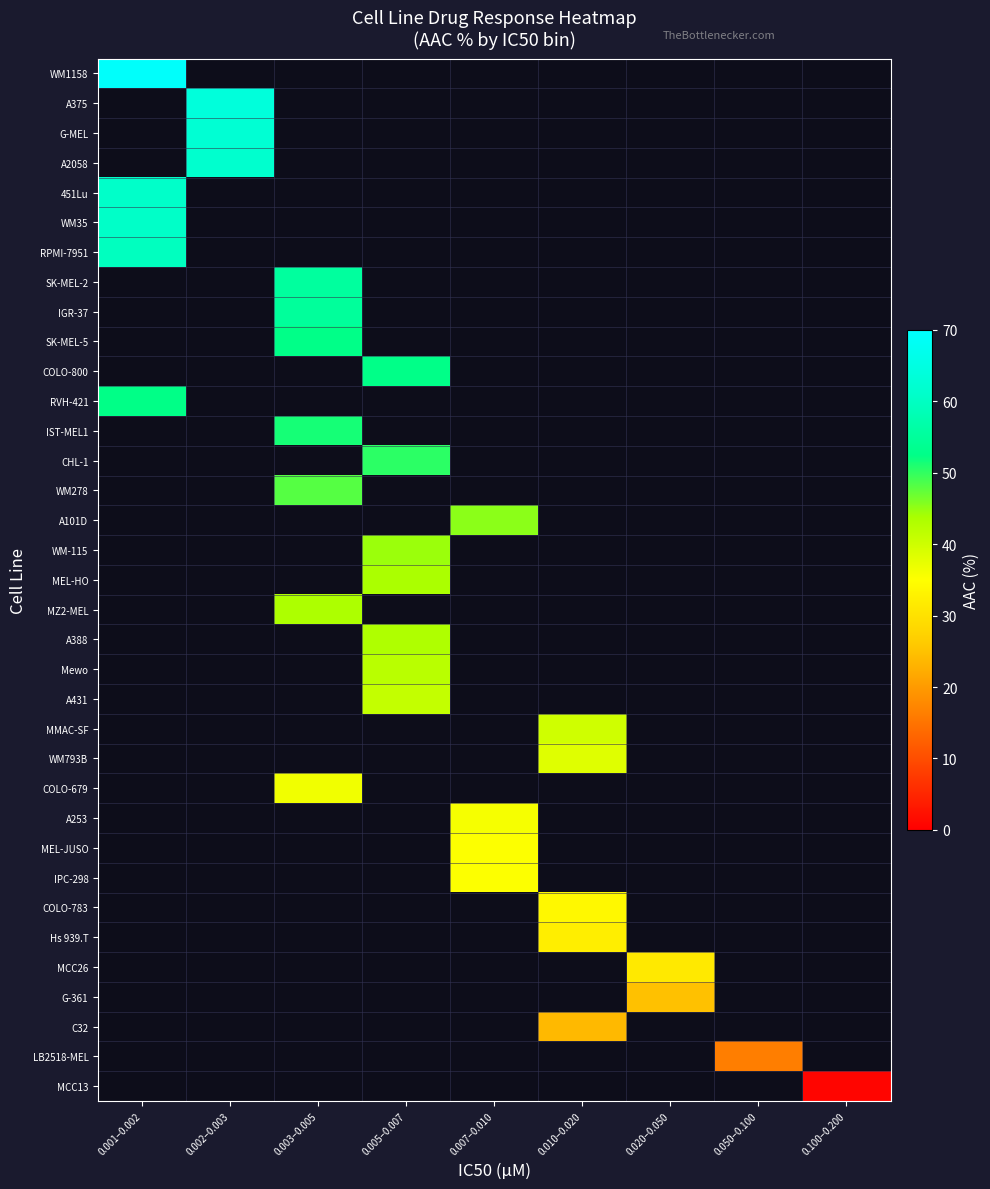

Is the value of MMAC-SF at 0.003–0.005 greater than the value of WM278 at 0.002–0.003?

No